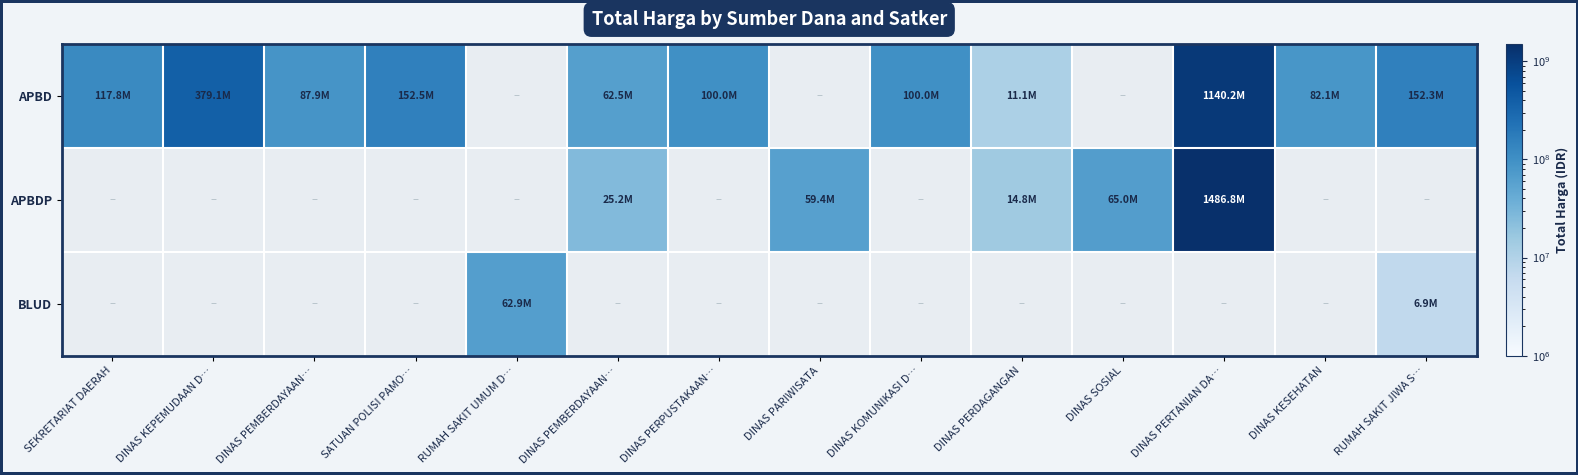

Which series has the widest spread of values?

APBDP